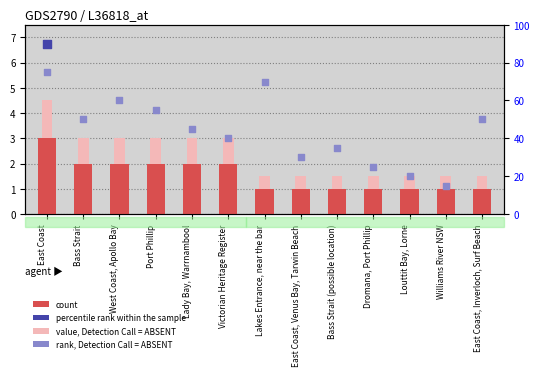

What is the total value across all series at Bass Strait (possible location)?

37.5